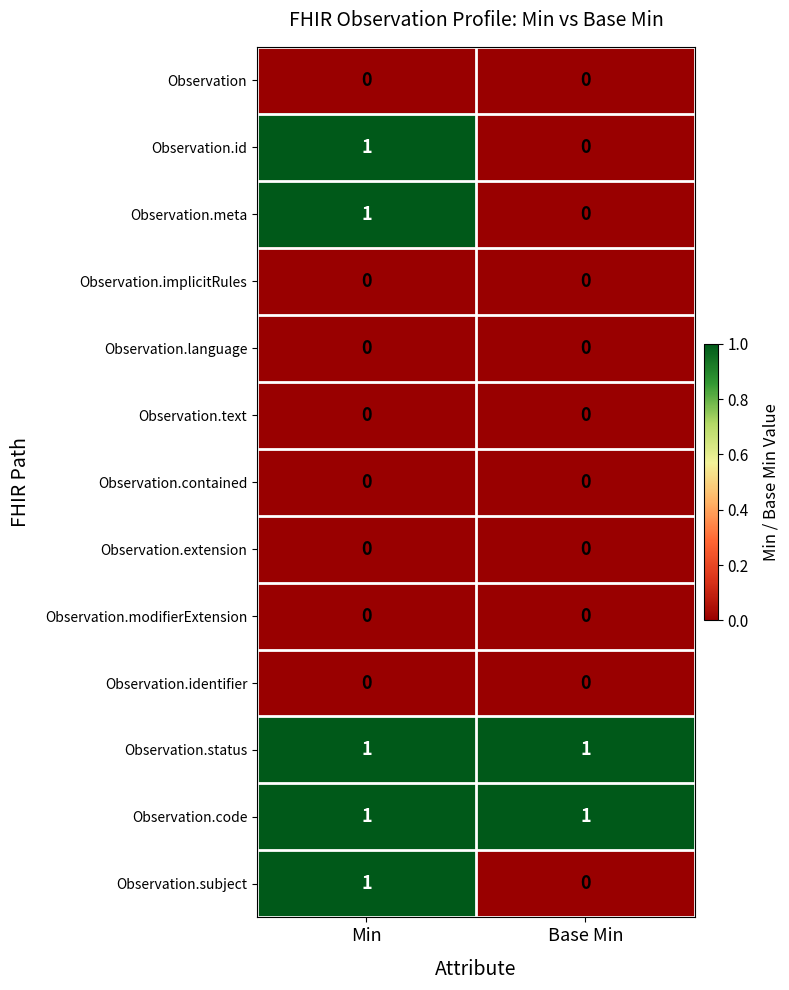

True or false: Observation.meta has a value of 0 at Base Min.

True